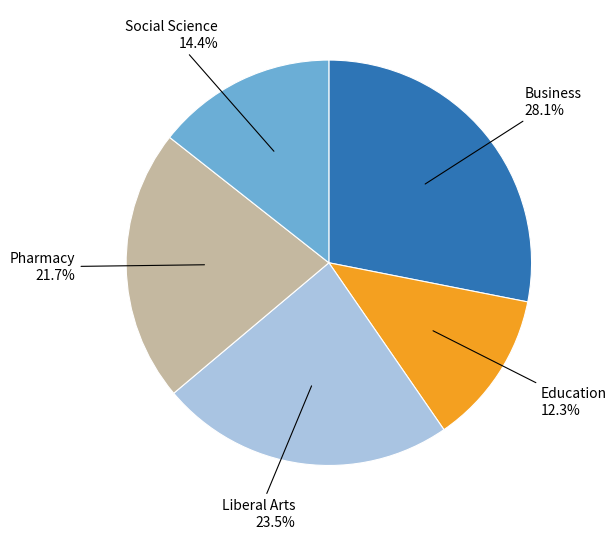

To the nearest percent, what is the difference between the largest and smallest slice percentages?

16%